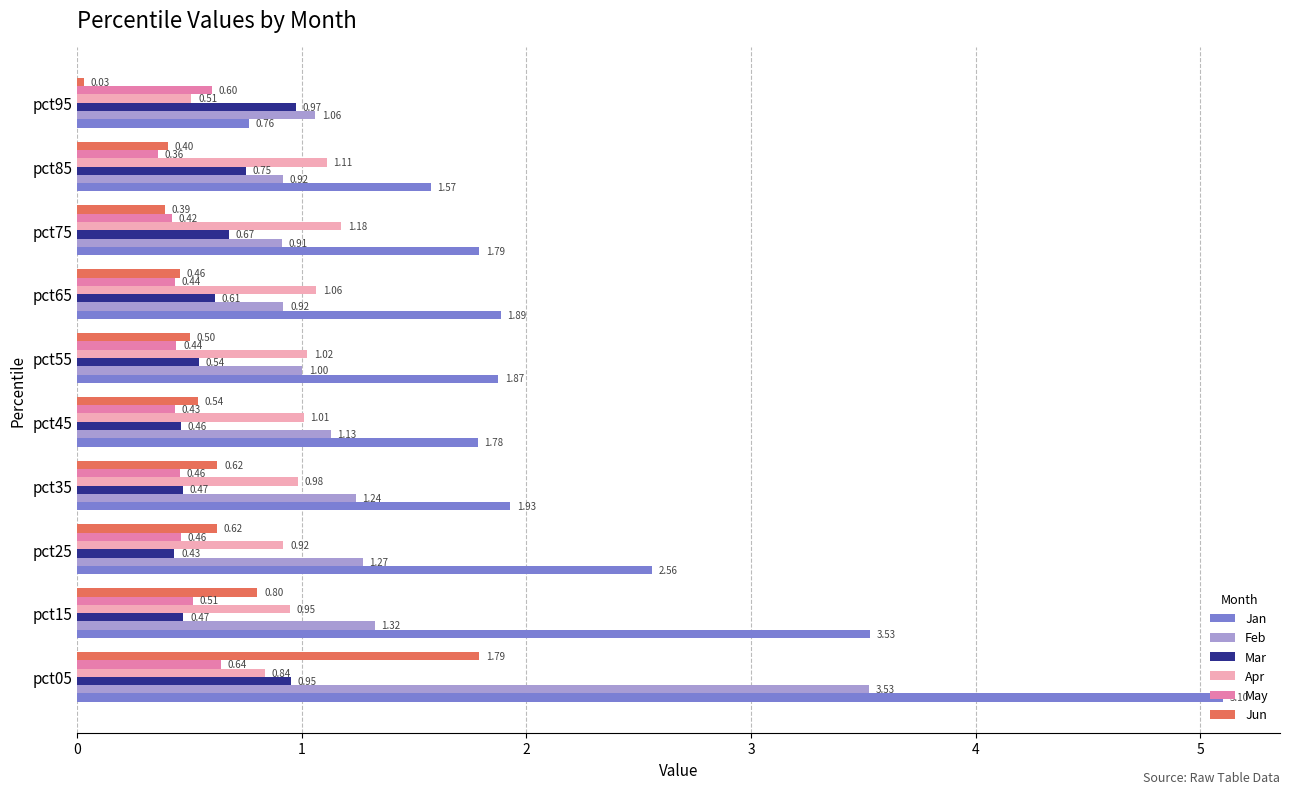

Which series has the largest range (max minus min)?

Jan